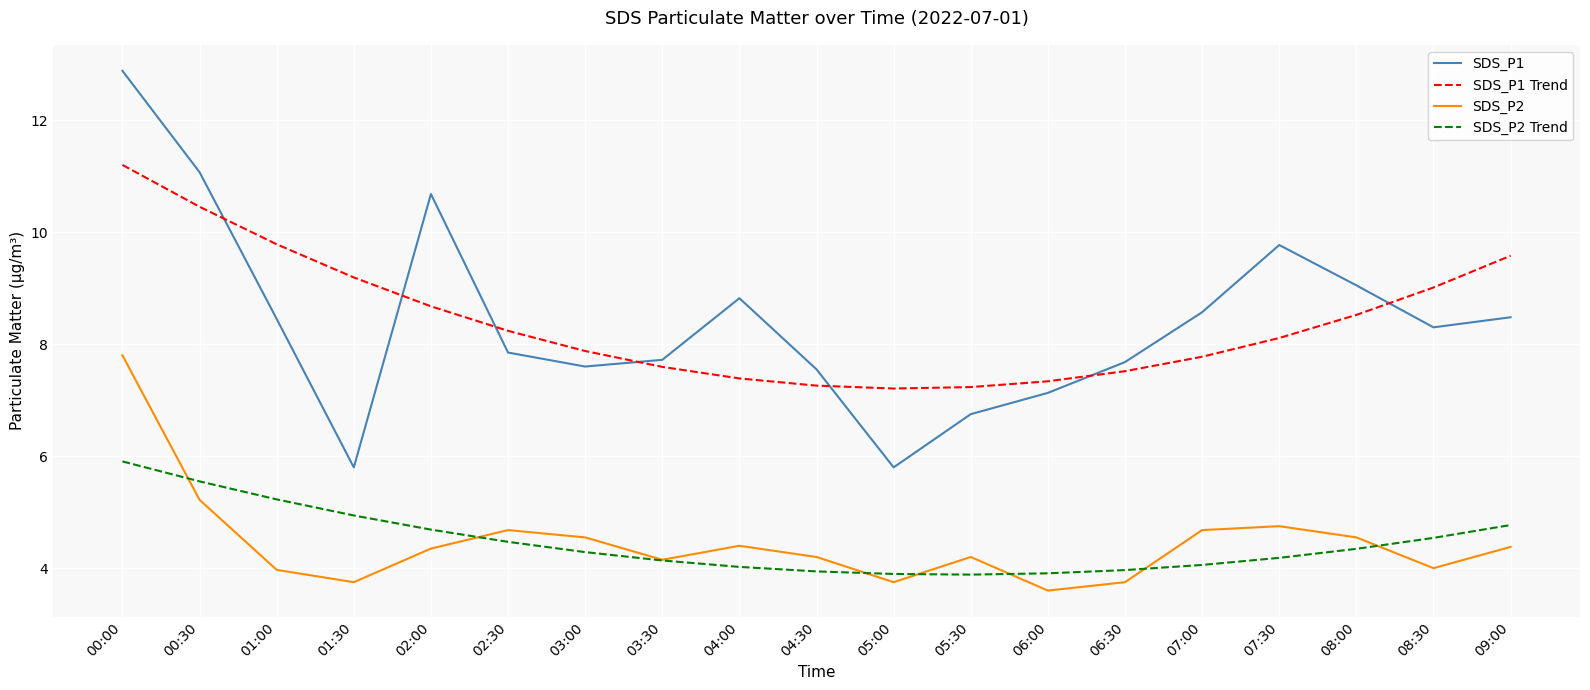

True or false: SDS_P1 has more than 1 interior local peaks.

True